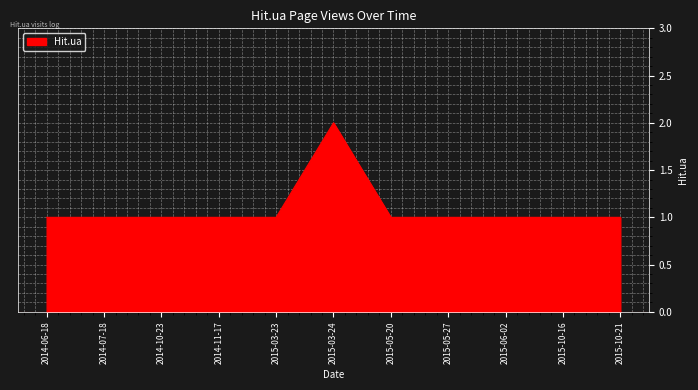

How many distinct data groups are displayed?

1